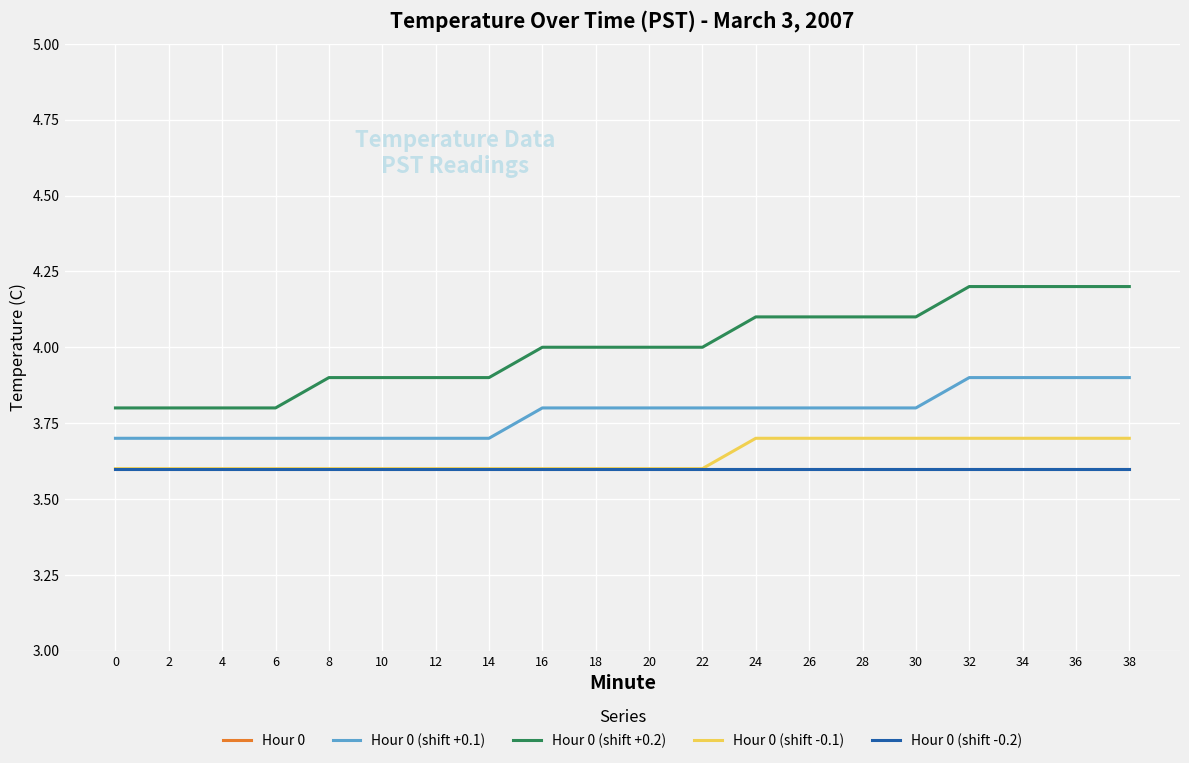

Does the chart have visible grid lines?

Yes